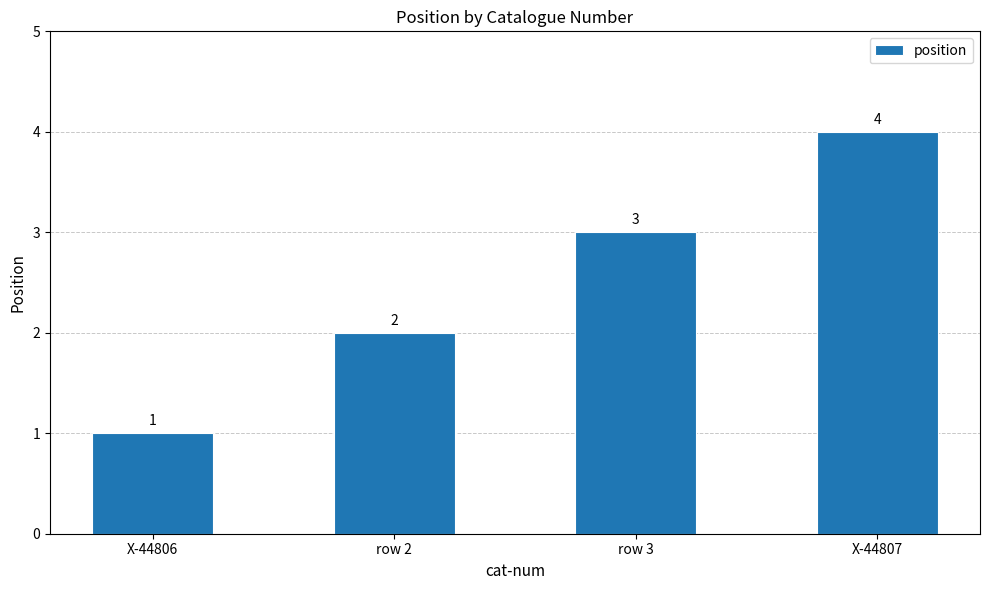

What is the difference between the maximum and minimum values?

3